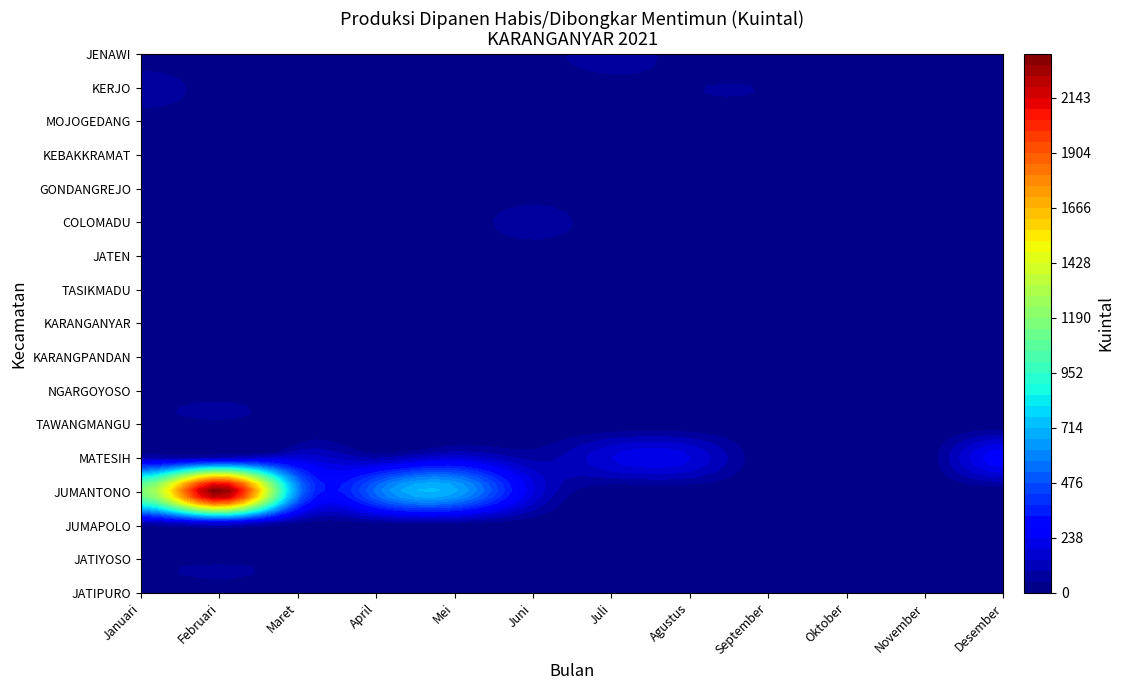

Rank the series at September from lowest to highest value.

JATIPURO, JATIYOSO, JUMAPOLO, JUMANTONO, MATESIH, TAWANGMANGU, NGARGOYOSO, KARANGPANDAN, KARANGANYAR, TASIKMADU, JATEN, COLOMADU, GONDANGREJO, KEBAKKRAMAT, MOJOGEDANG, JENAWI, KERJO